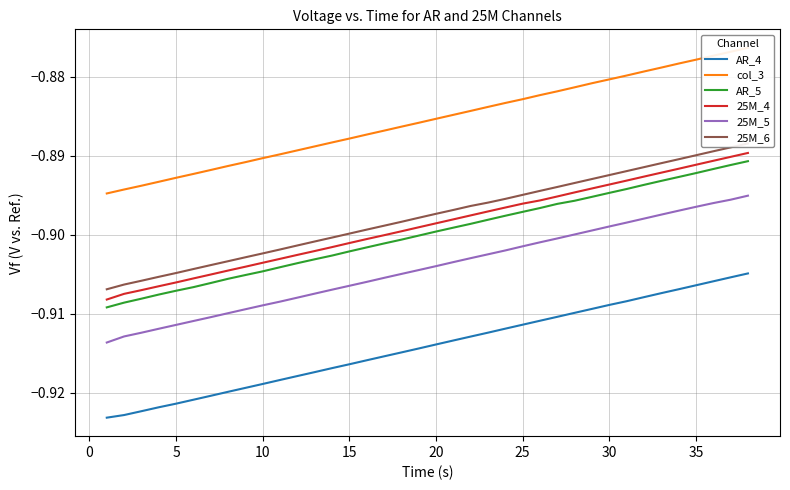

True or false: AR_4 and AR_5 cross at least once.

False